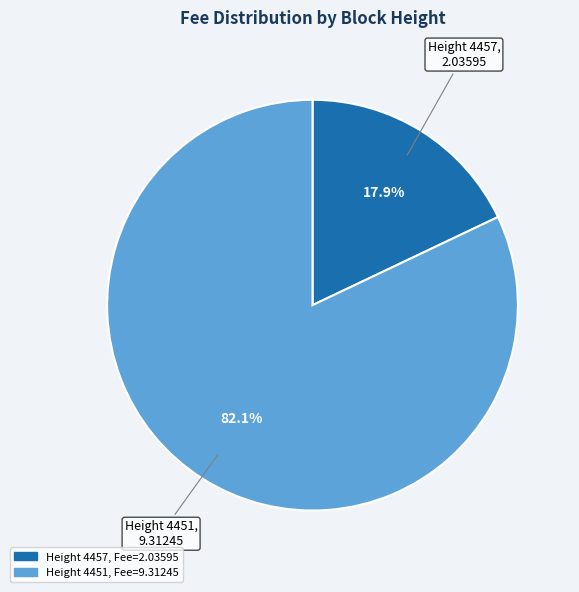

Which category has the biggest portion of the pie?

Height 4451